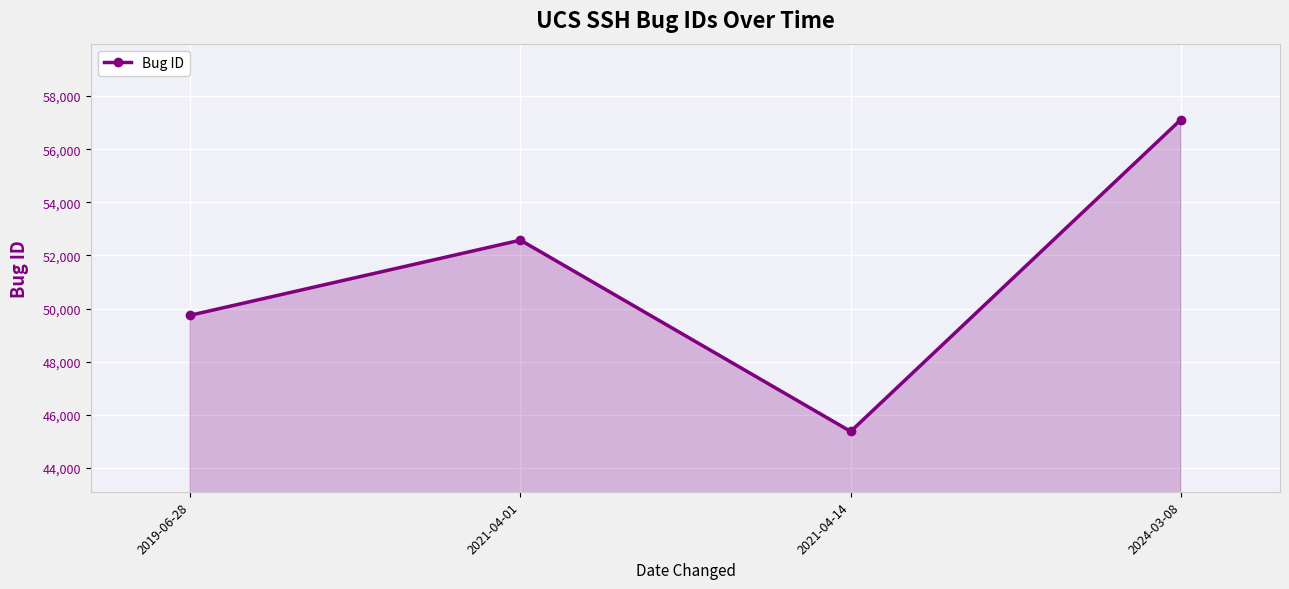

True or false: the data shows 67951 at 2021-04-14.

False